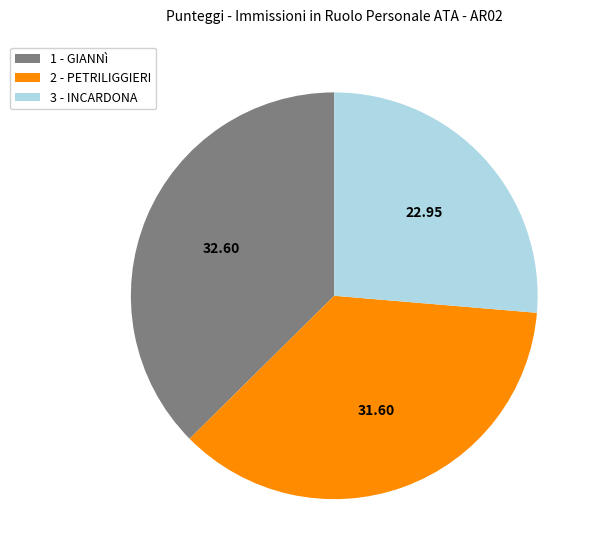

Does 3 - INCARDONA represent more than half of the total?

No